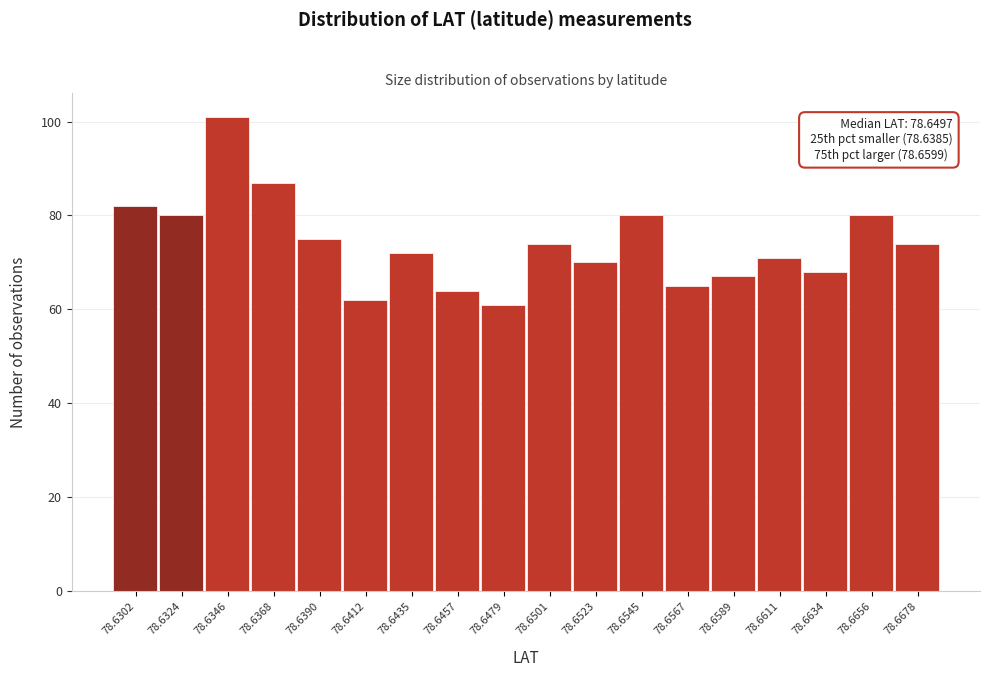

Reading left to right, what are all the values shown in this chart?

82	80	101	87	75	62	72	64	61	74	70	80	65	67	71	68	80	74